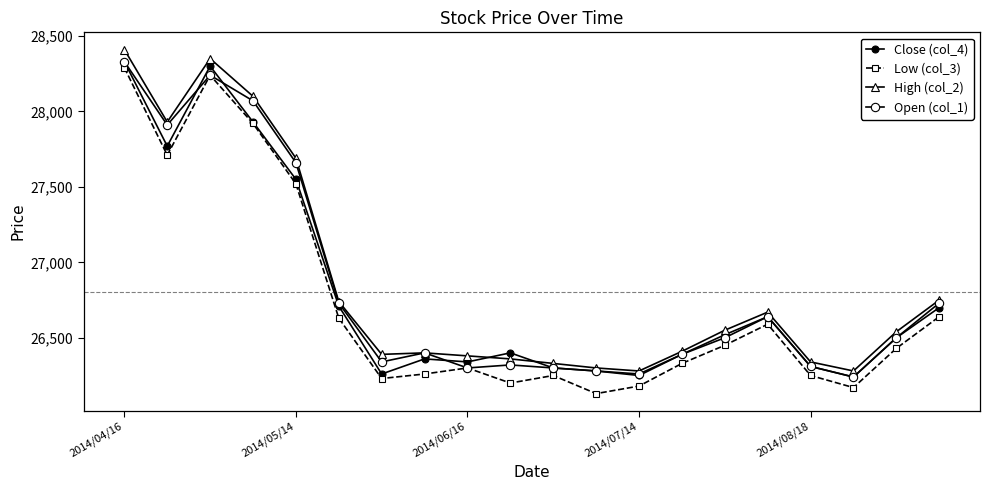

What is the maximum value shown in the chart?

28410